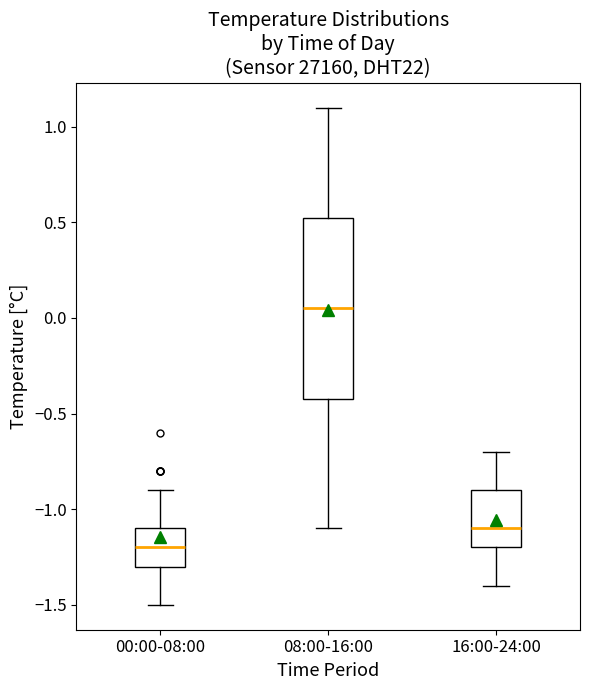

Reading left to right, read every box against the y-axis: the position of its median line, the range the box covers, and the ends of its whiskers. The values are not printed on the chart, so give them approximately, as read against the axis.

00:00-08:00: median -1.20, box -1.30 to -1.10, whiskers -1.50 to -0.90
08:00-16:00: median 0.05, box -0.40 to 0.55, whiskers -1.10 to 1.10
16:00-24:00: median -1.10, box -1.20 to -0.90, whiskers -1.40 to -0.70